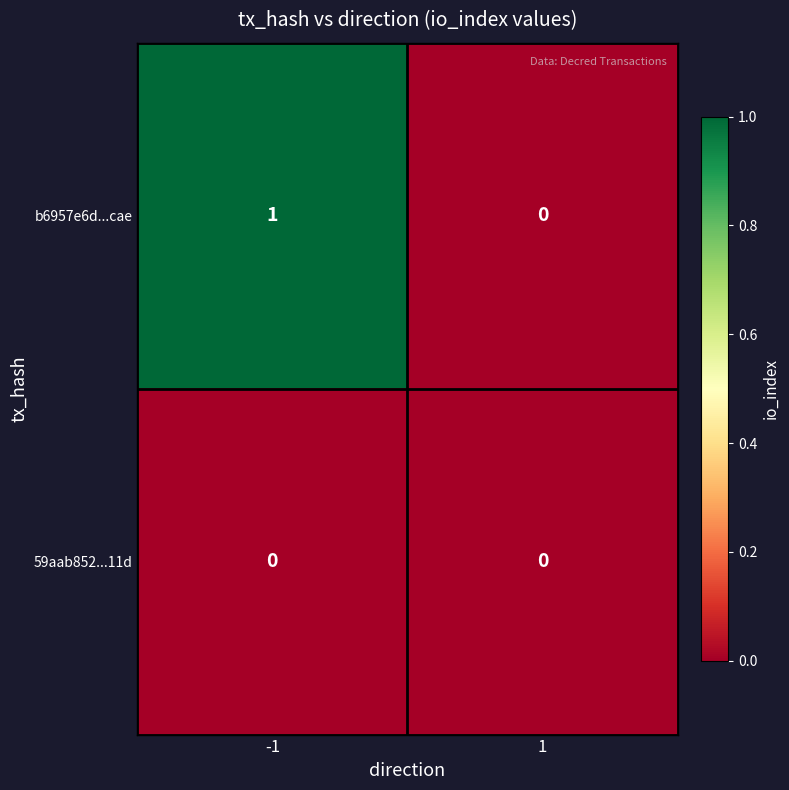

List the series in order of their peak value, highest first.

b6957e6d...cae, 59aab852...11d